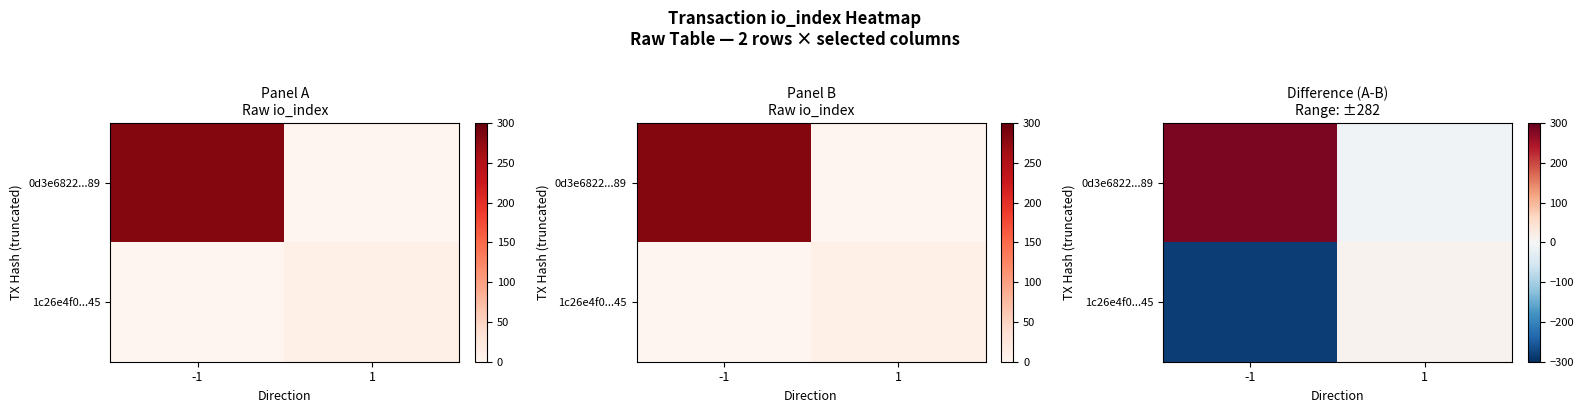

At which label does 0d3e6822...89 reach its peak?

-1